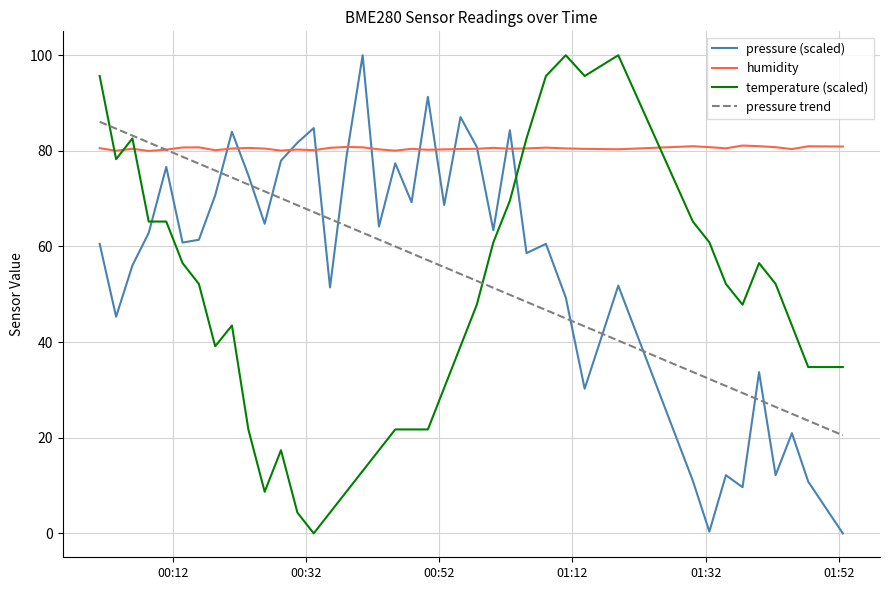

How many values in temperature (scaled) are above zero?

39